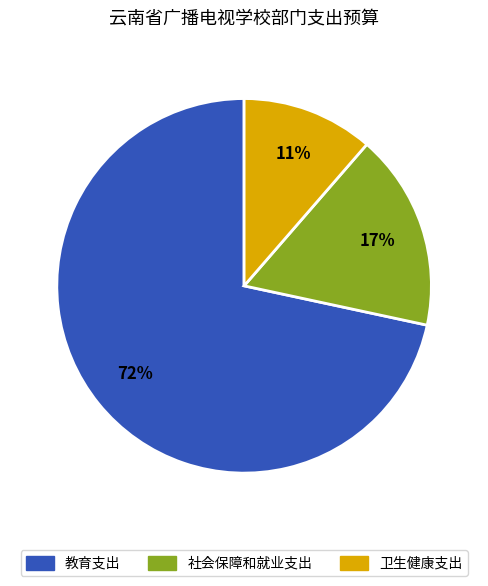

Combined, do 社会保障和就业支出 and 卫生健康支出 account for over 50%?

No